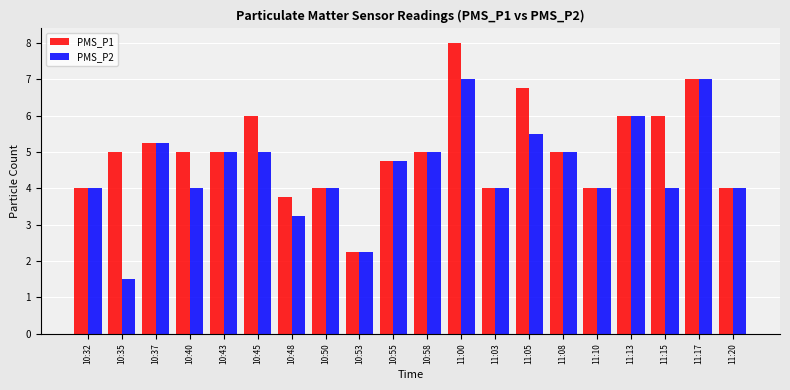

What is the label of the 10th bar from the left?

10:55